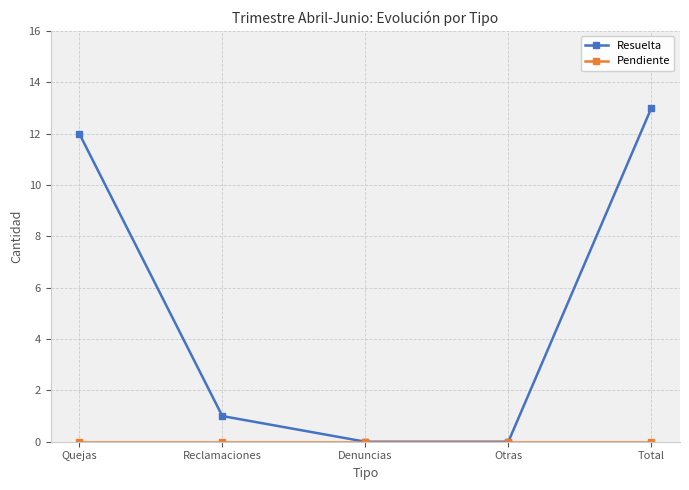

What is the total value across all series at Total?

13